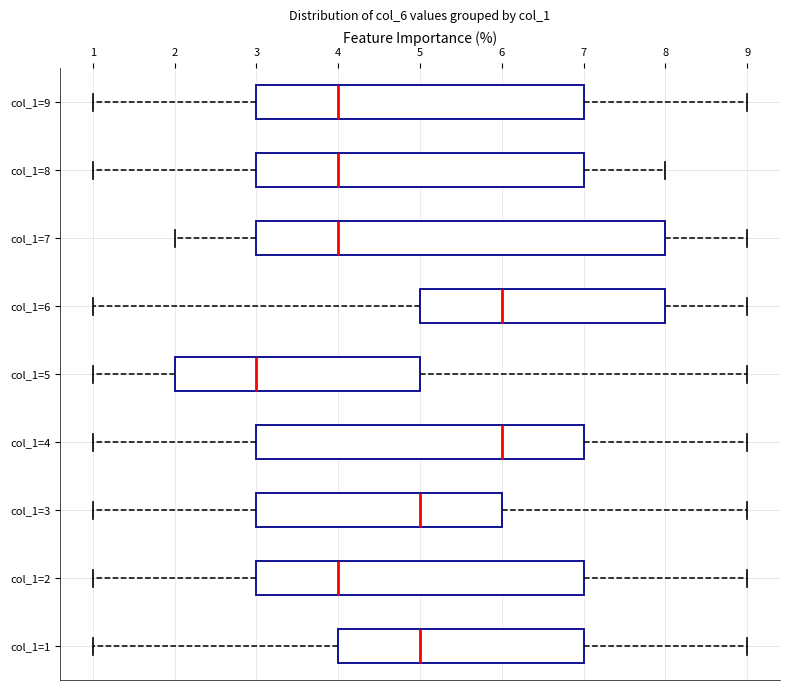

Where does the left whisker of the box for col_1=1 end on the x-axis? The values are not printed on the chart, so give them approximately, as read against the axis.

1